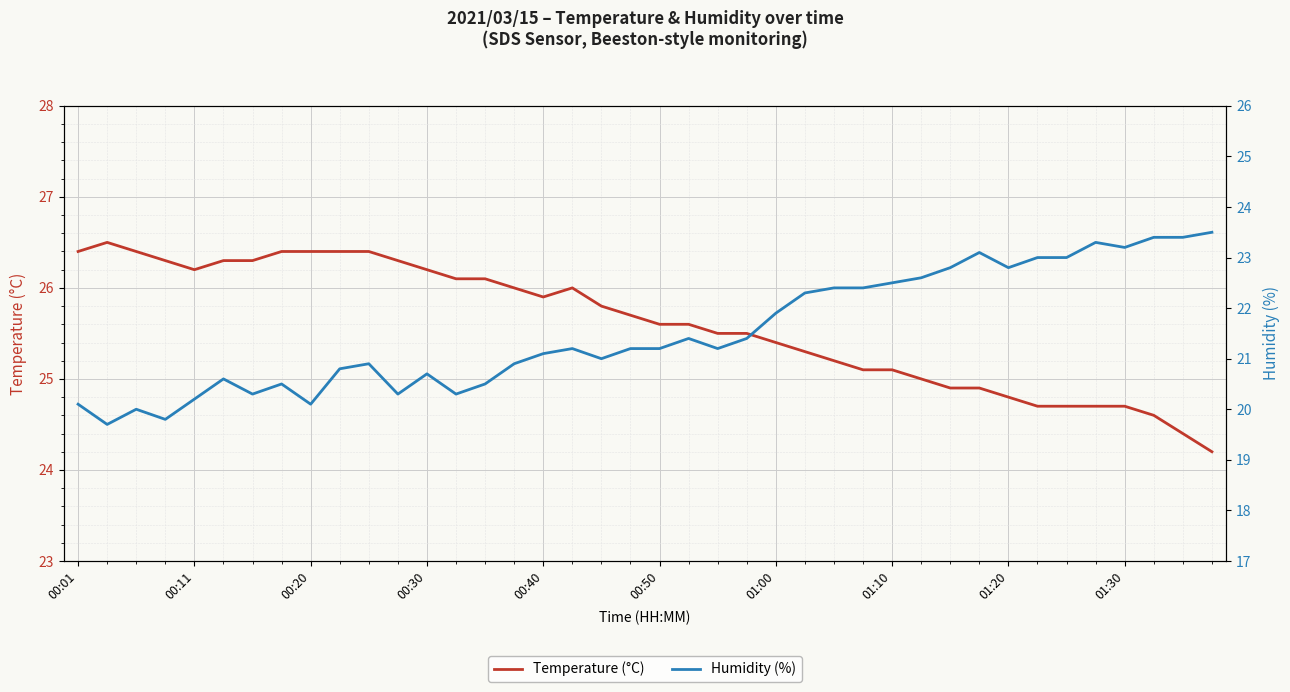

What is the highest value of the Temperature (°C) series?

26.5